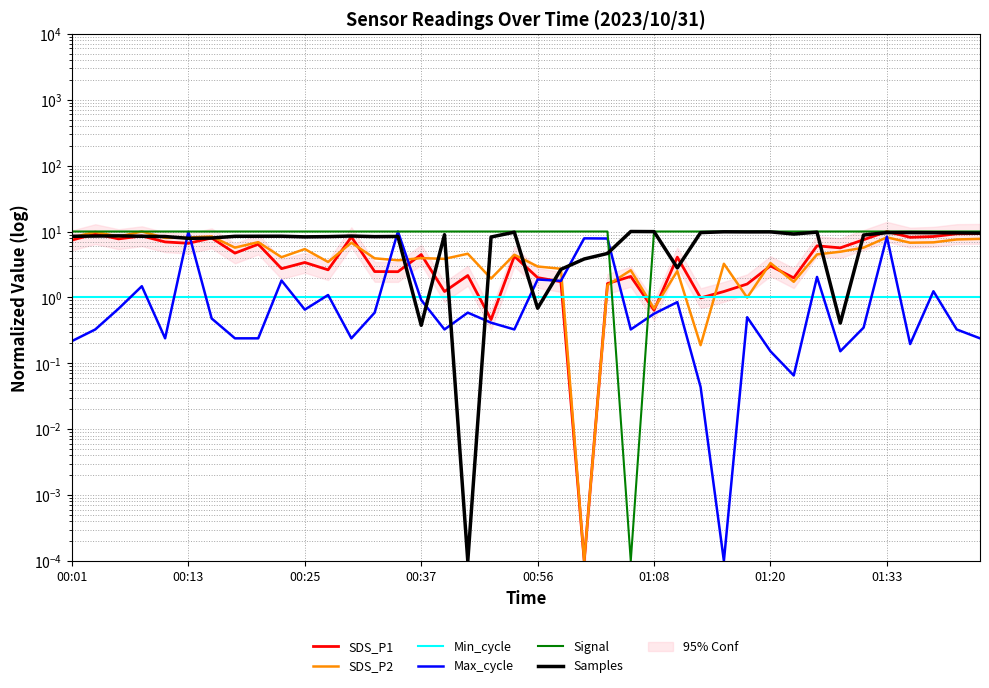

True or false: Min_cycle and Samples cross at least once.

True